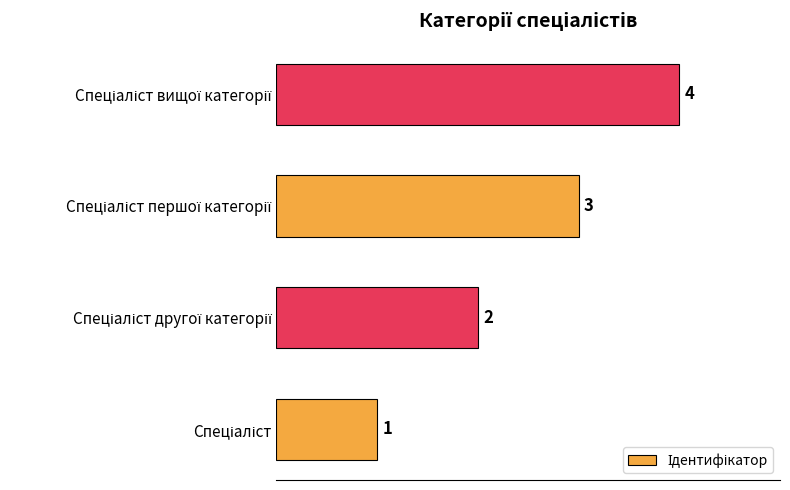

What is the greatest value displayed?

4